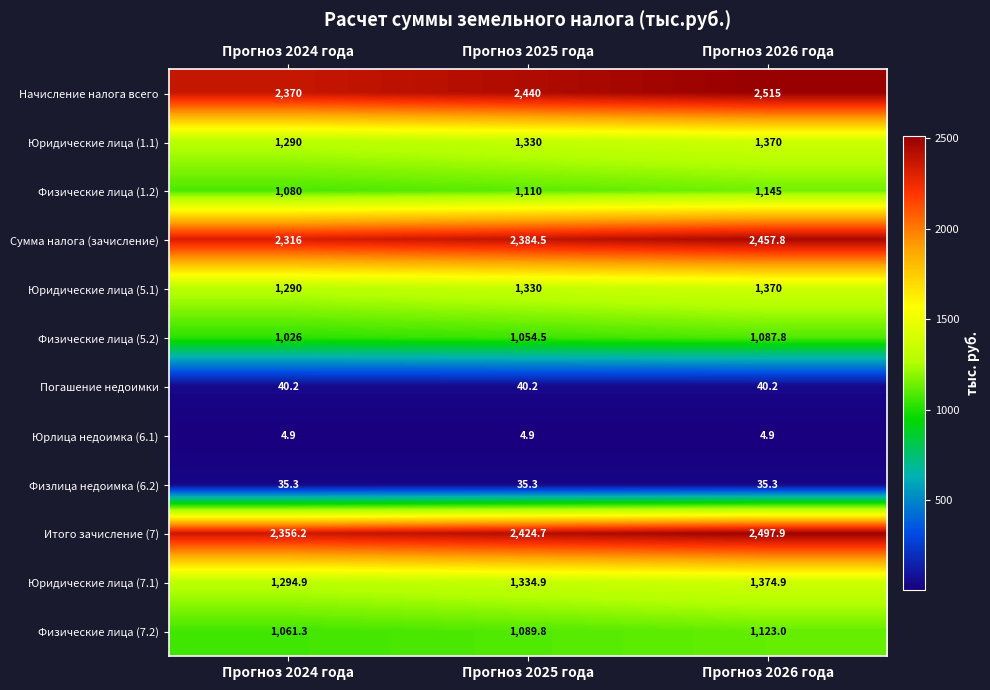

List the labels in order of Физические лица (1.2) value, smallest first.

Прогноз 2024 года, Прогноз 2025 года, Прогноз 2026 года